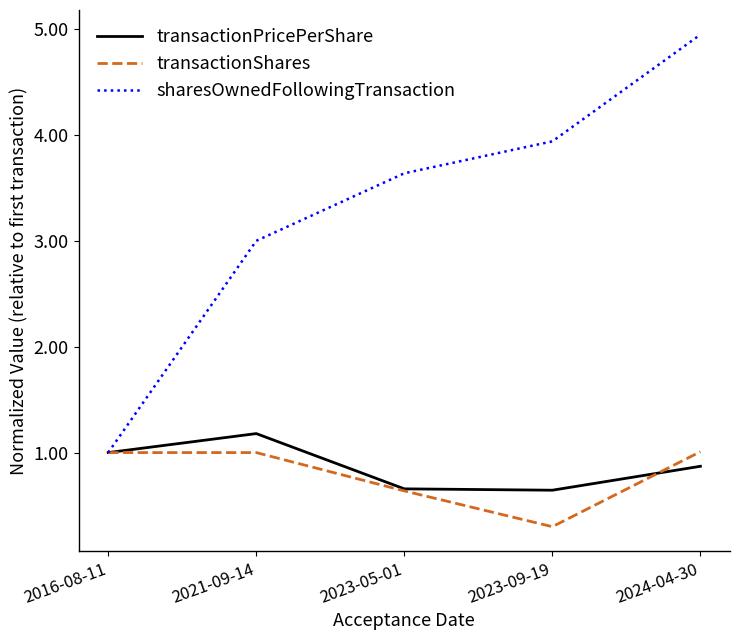

What is the approximate value of transactionPricePerShare at 2023-05-01?

0.7